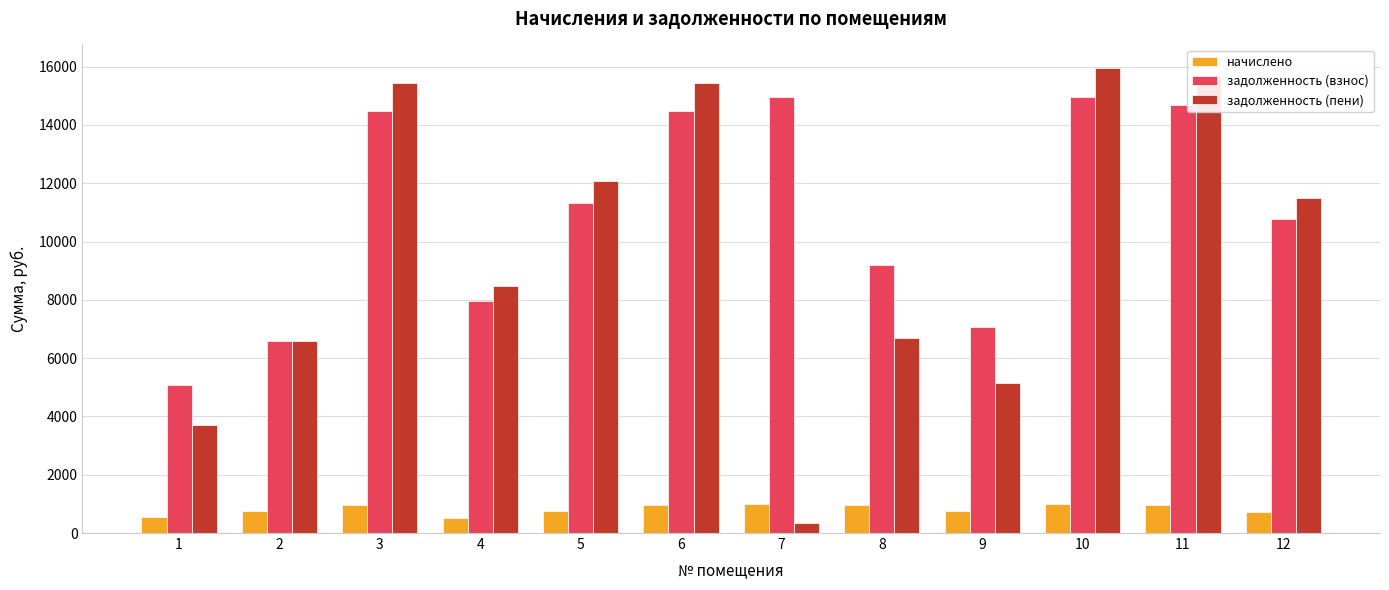

Is the value of задолженность (пени) at 12 greater than the value of начислено at 3?

Yes